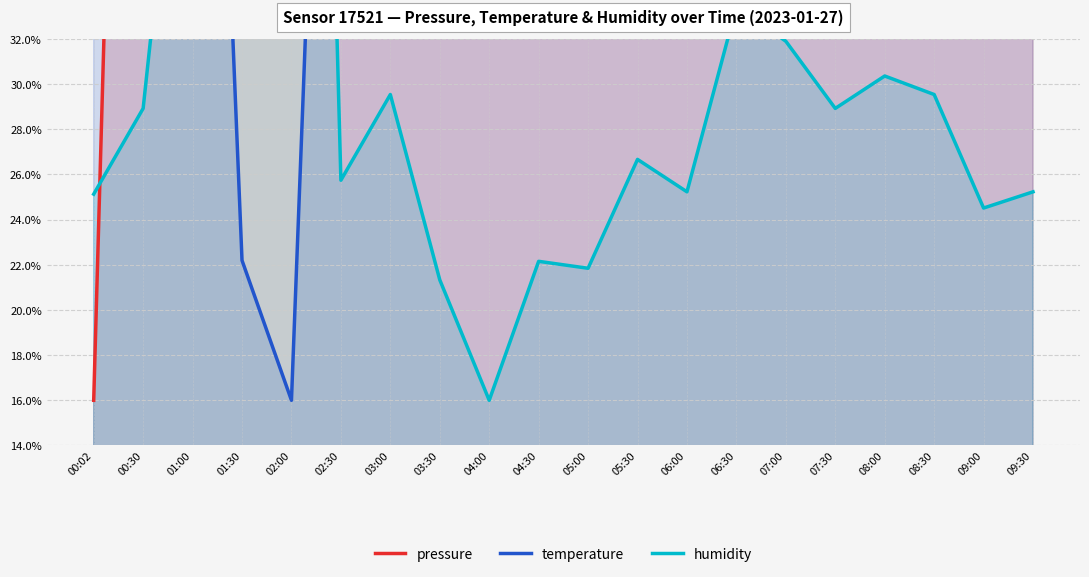

What is the minimum value for temperature?

16.0